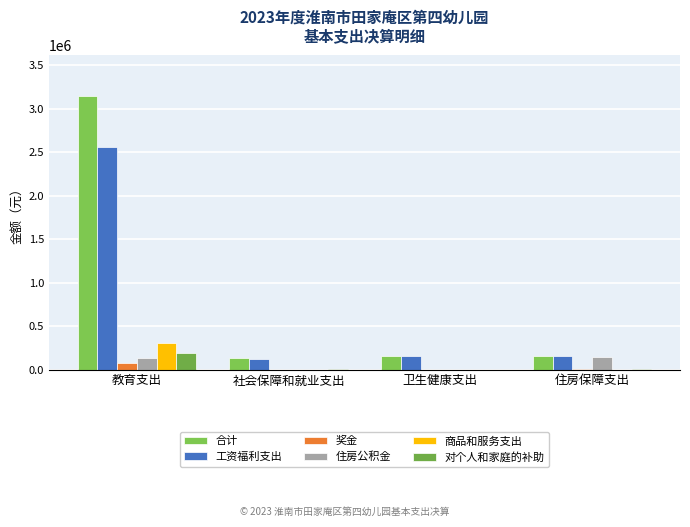

At 住房保障支出, list the series in order from largest to smallest.

合计, 工资福利支出, 住房公积金, 奖金, 对个人和家庭的补助, 商品和服务支出